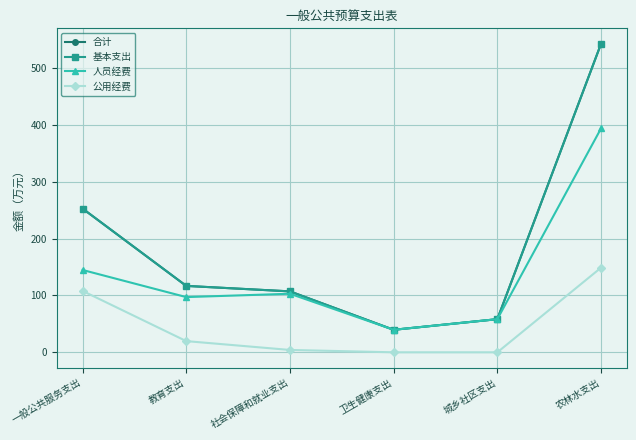

At which label does 人员经费 reach its peak?

农林水支出